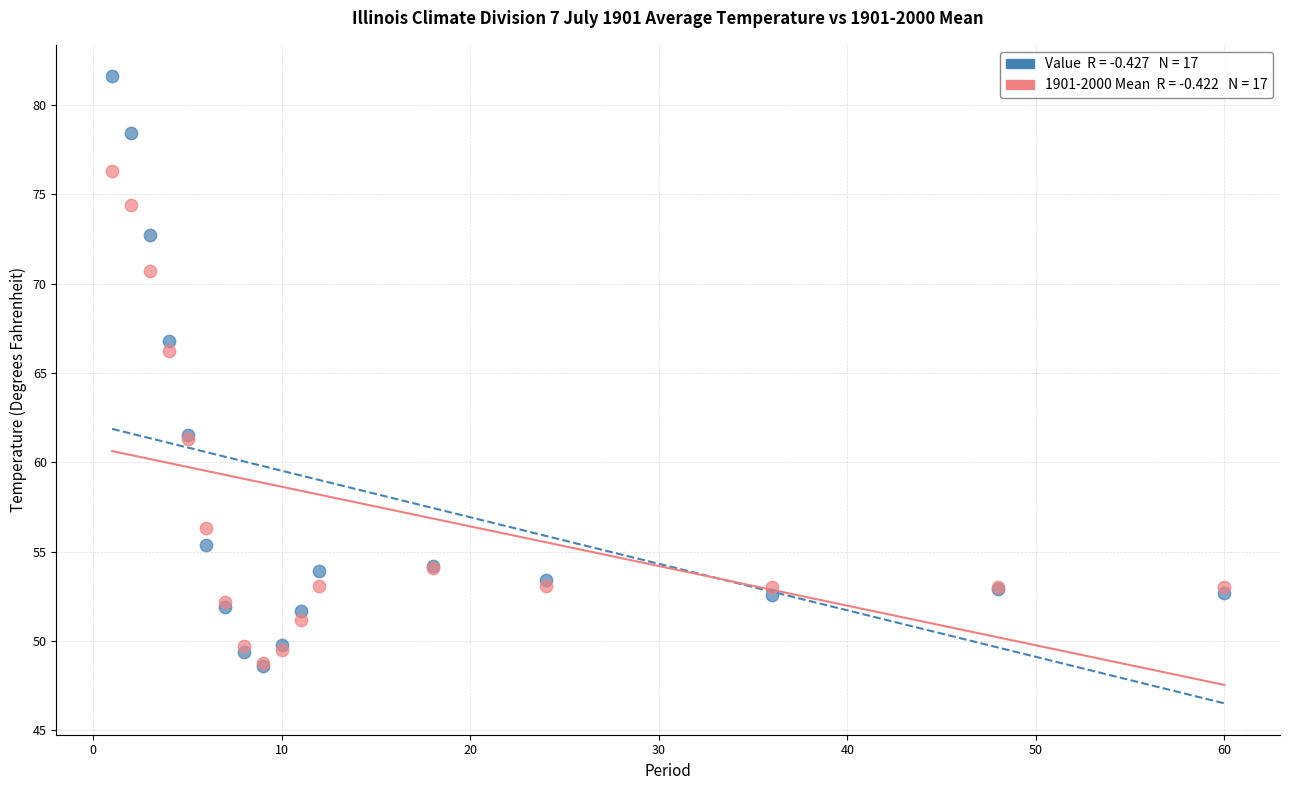

Across all series, what Y value is closest to 65?

66.2